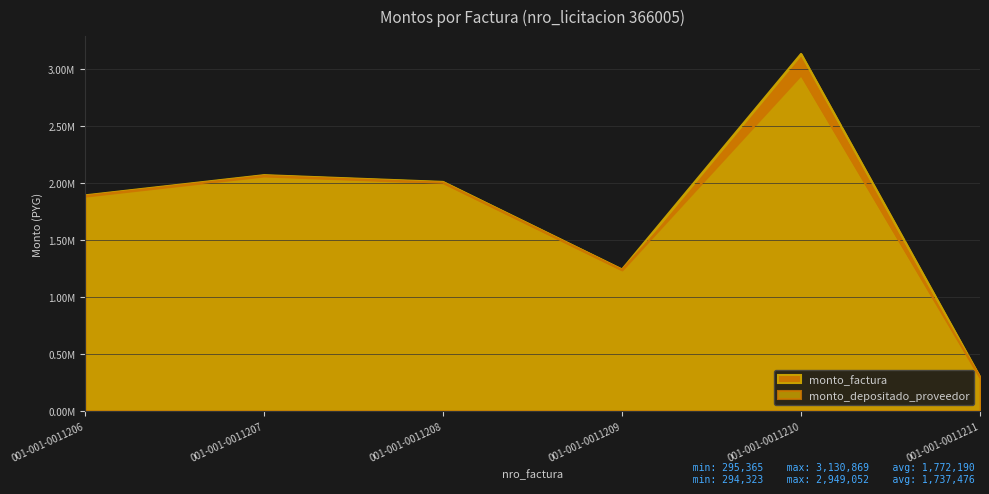

Is it true that monto_factura equals 933973 at 001-001-0011208?

False